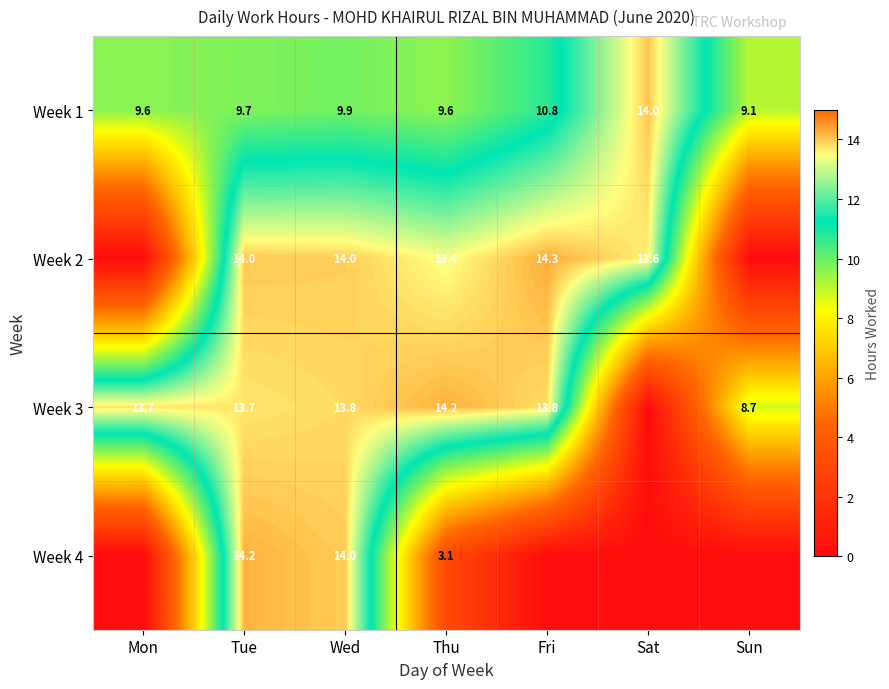

Is it true that Week 3 equals 8.2 at Tue?

False